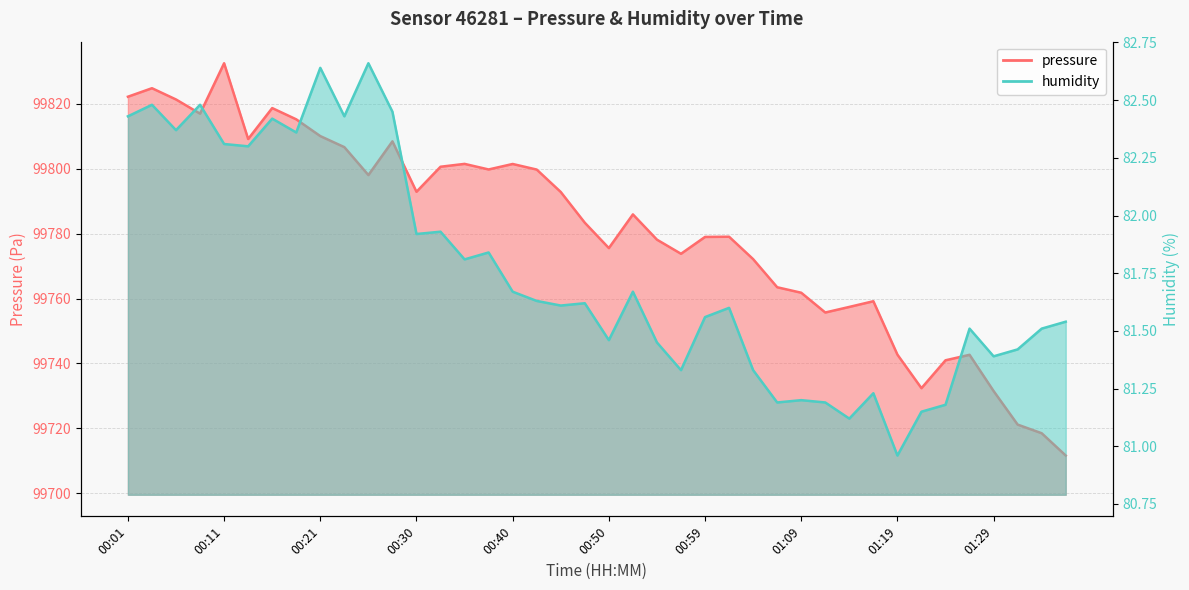

Does the chart have visible grid lines?

Yes